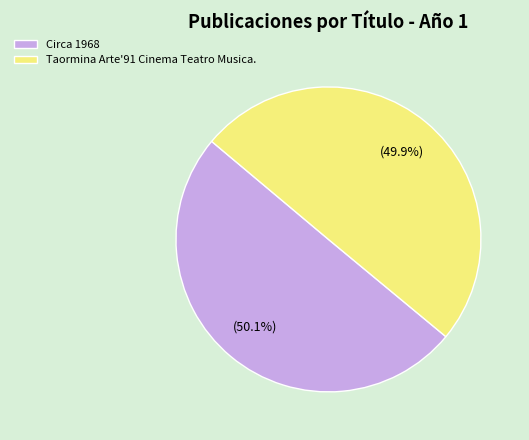

Is the sum of Circa 1968 and Taormina Arte'91 Cinema Teatro Musica. greater than half?

Yes